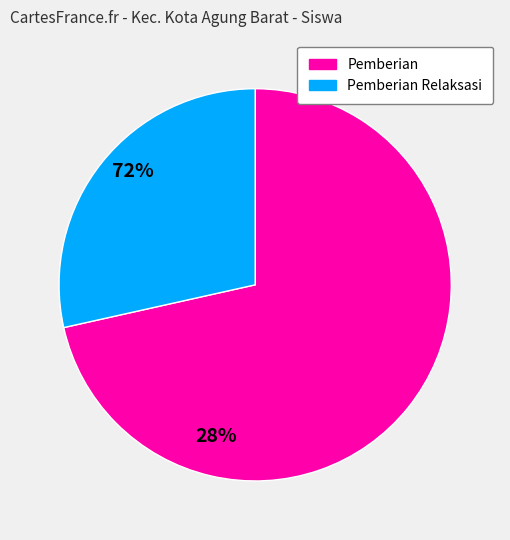

Is there a majority slice in this chart?

Yes